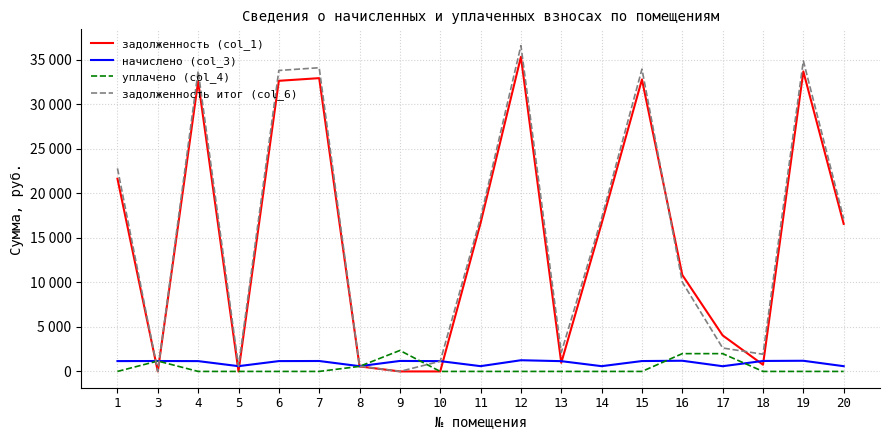

Does the chart have visible grid lines?

Yes